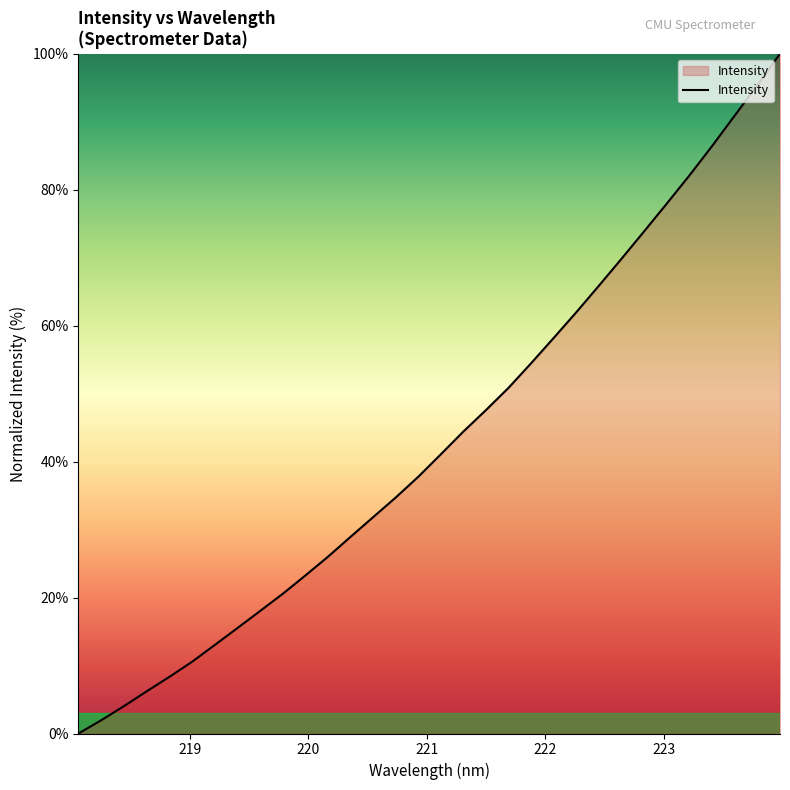

What is the difference between the maximum and minimum values?

100.0